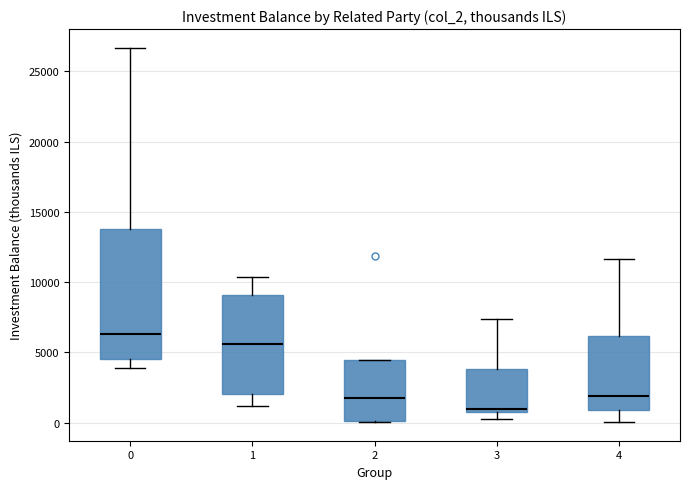

Where is the lower edge of the box at x = 4 on the y-axis? The values are not printed on the chart, so give them approximately, as read against the axis.

1000